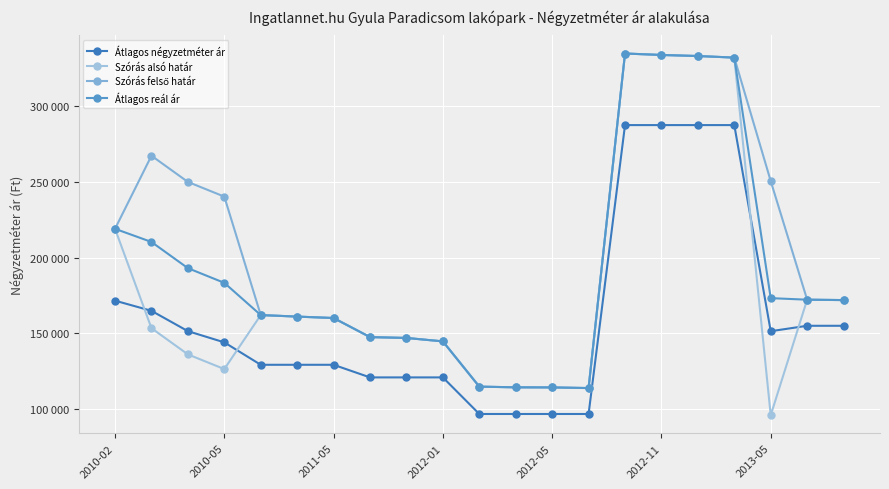

What is the value of the Szórás felső határ point at the 19th from the left?

250523